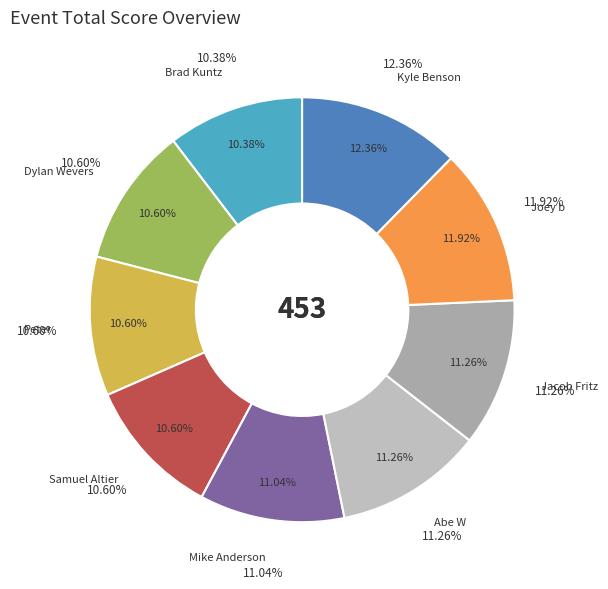

How many segments does this pie chart have?

9